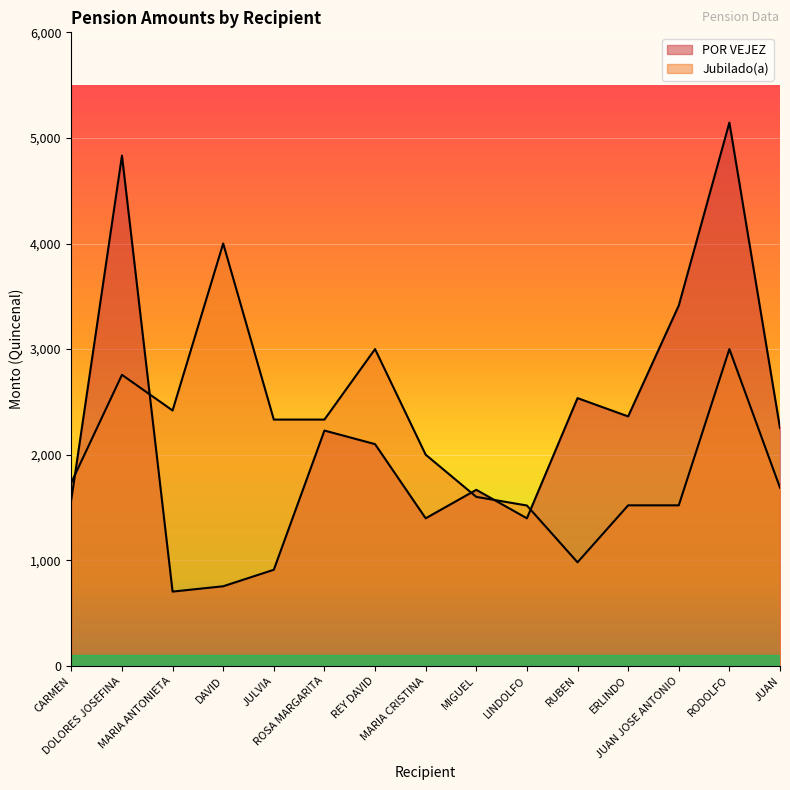

Between MARIA CRISTINA and RODOLFO, which is larger?

RODOLFO